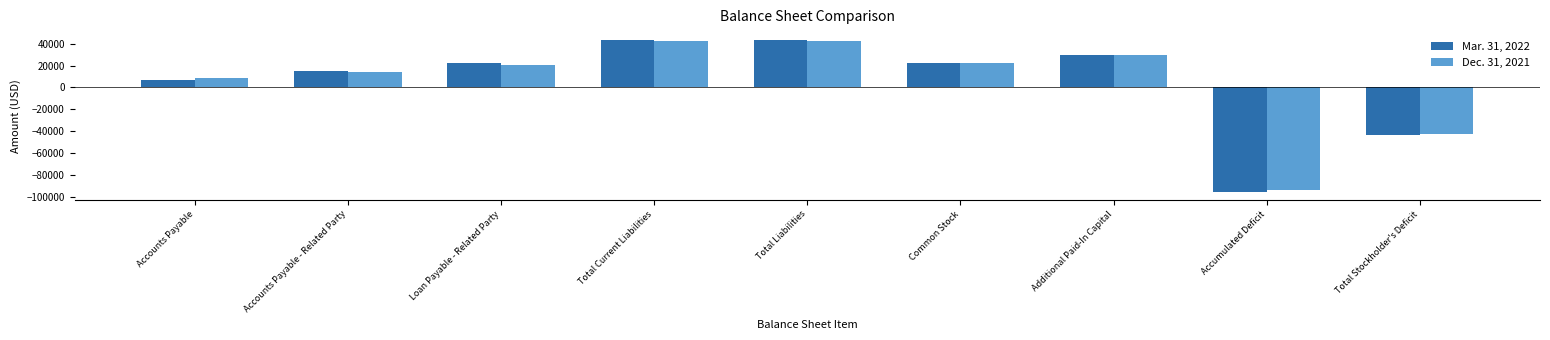

What is the difference between the maximum and minimum values in the Mar. 31, 2022 series?

139265